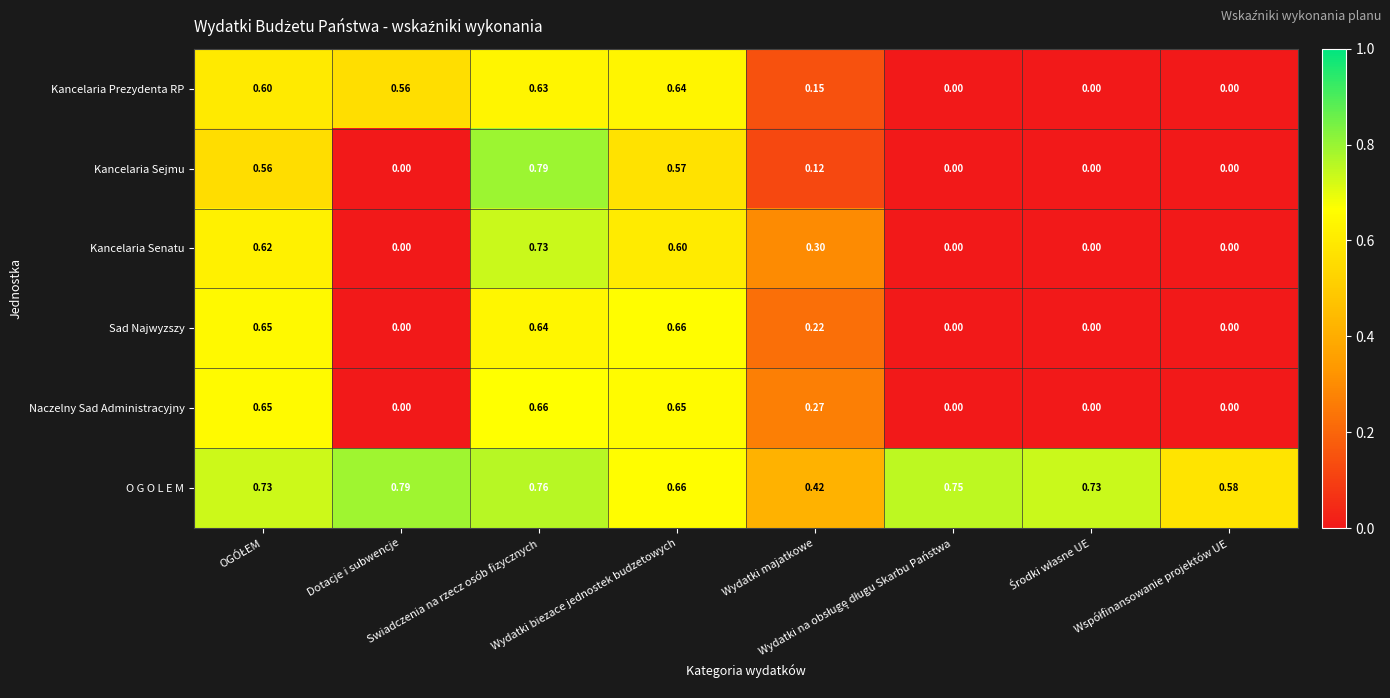

Which series has the widest spread of values?

Kancelaria Sejmu